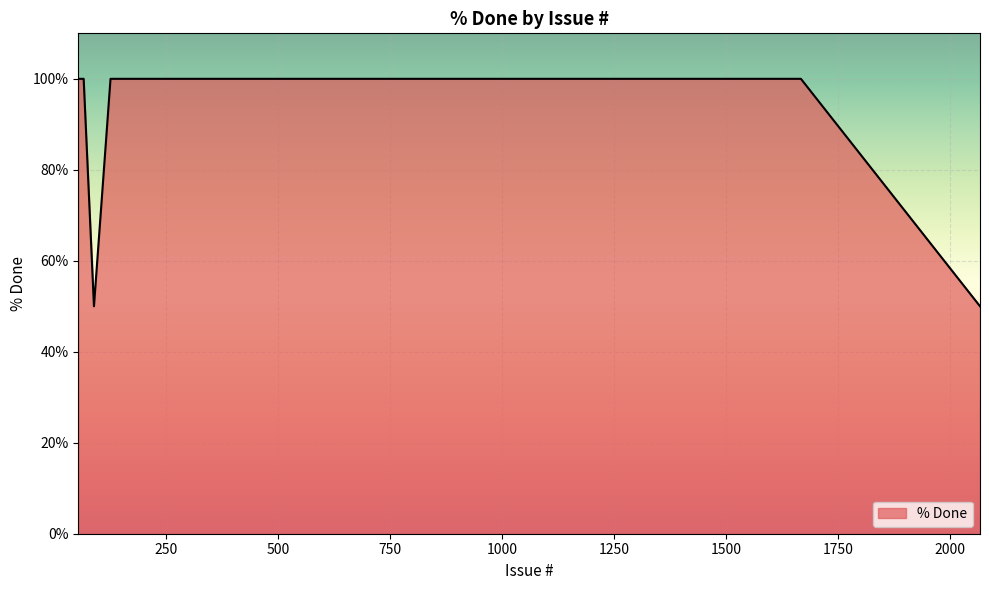

What is the smallest value displayed?

50